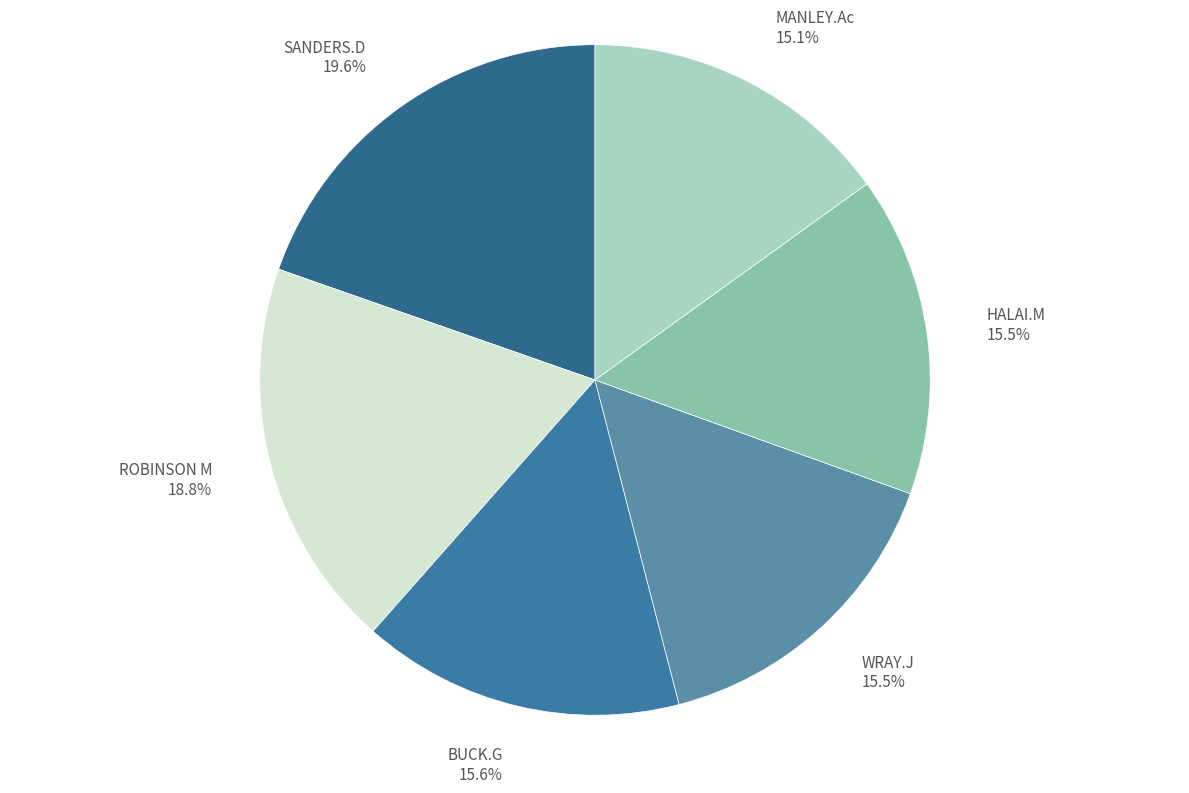

Which slice is the largest?

SANDERS.D